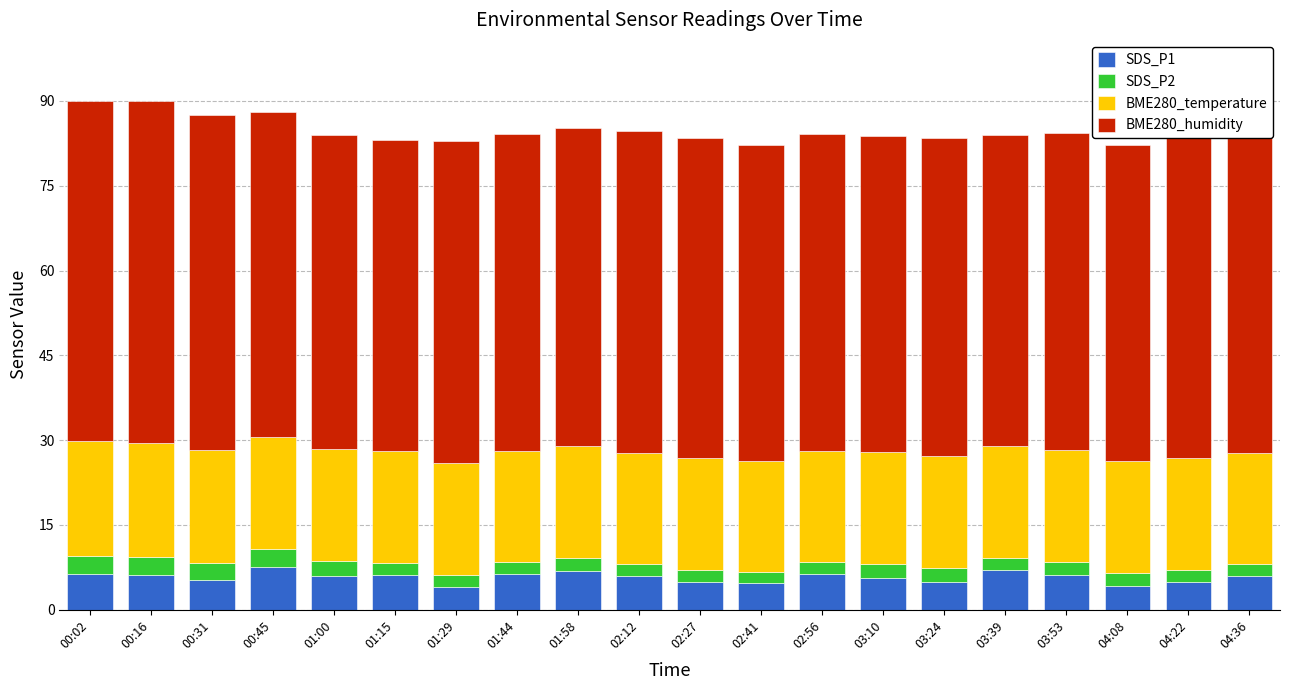

What is the difference between the maximum and minimum values in the SDS_P1 series?

3.6